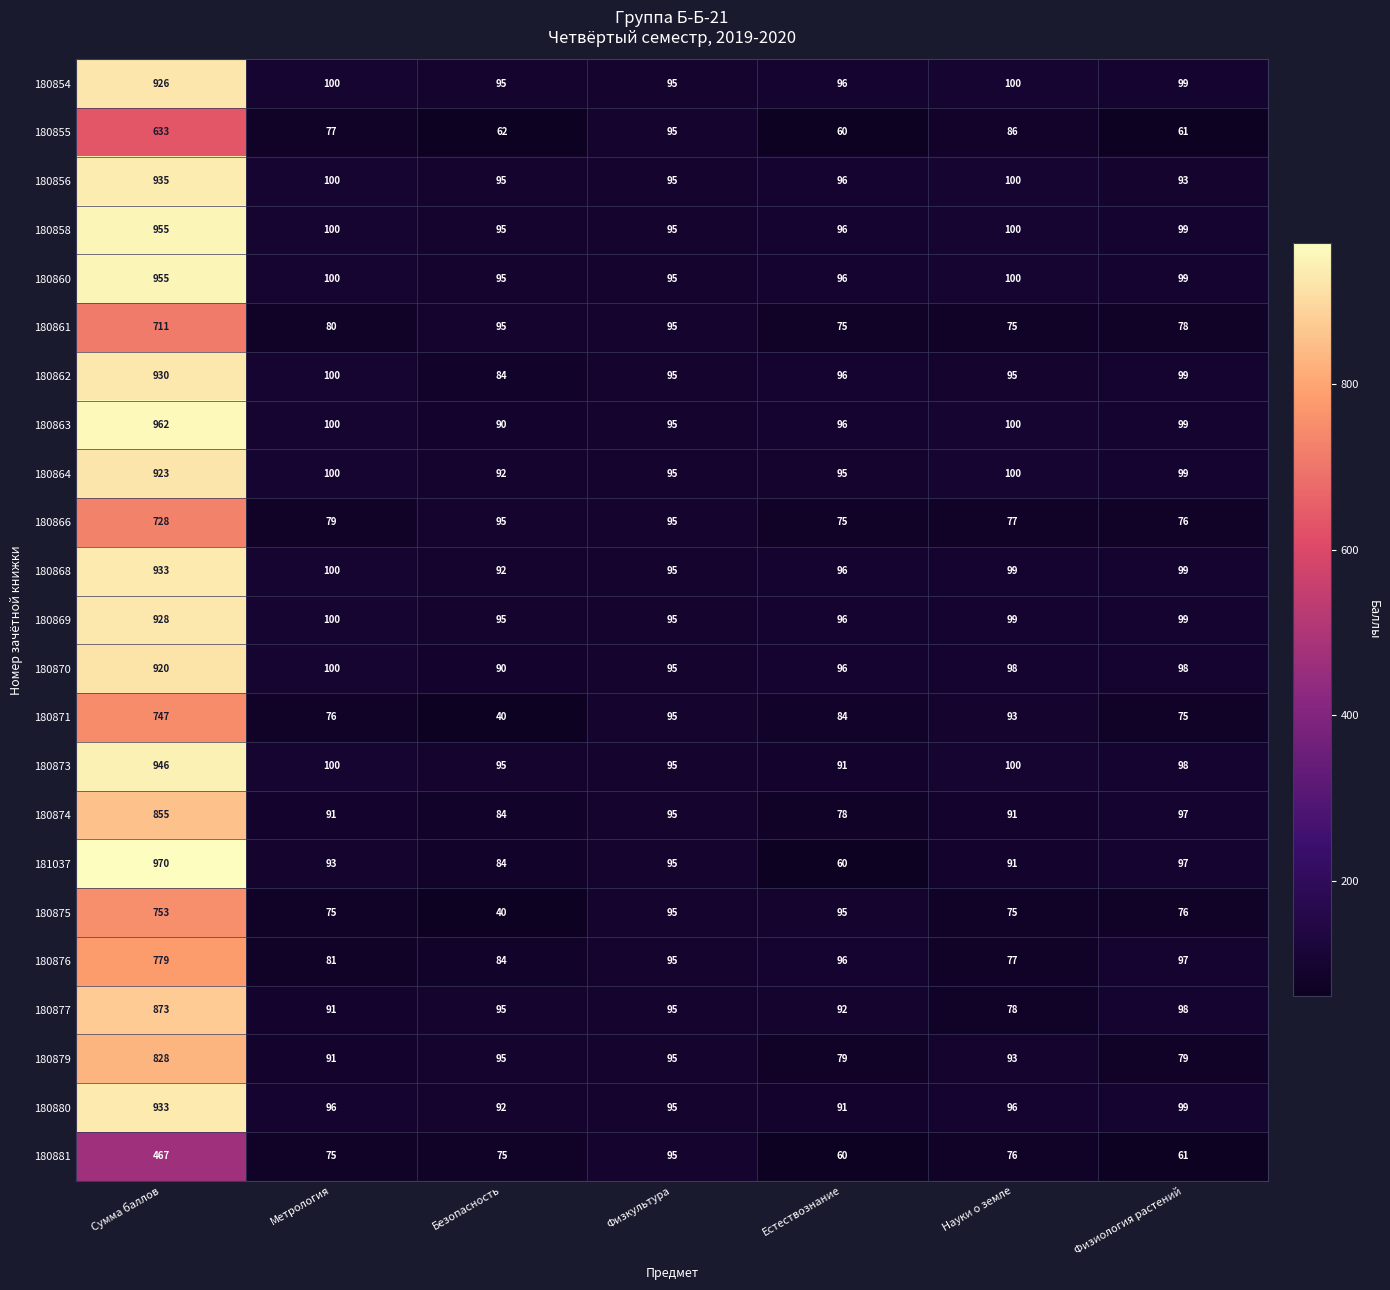

Is it true that 180861 equals 78 at Физиология растений?

True